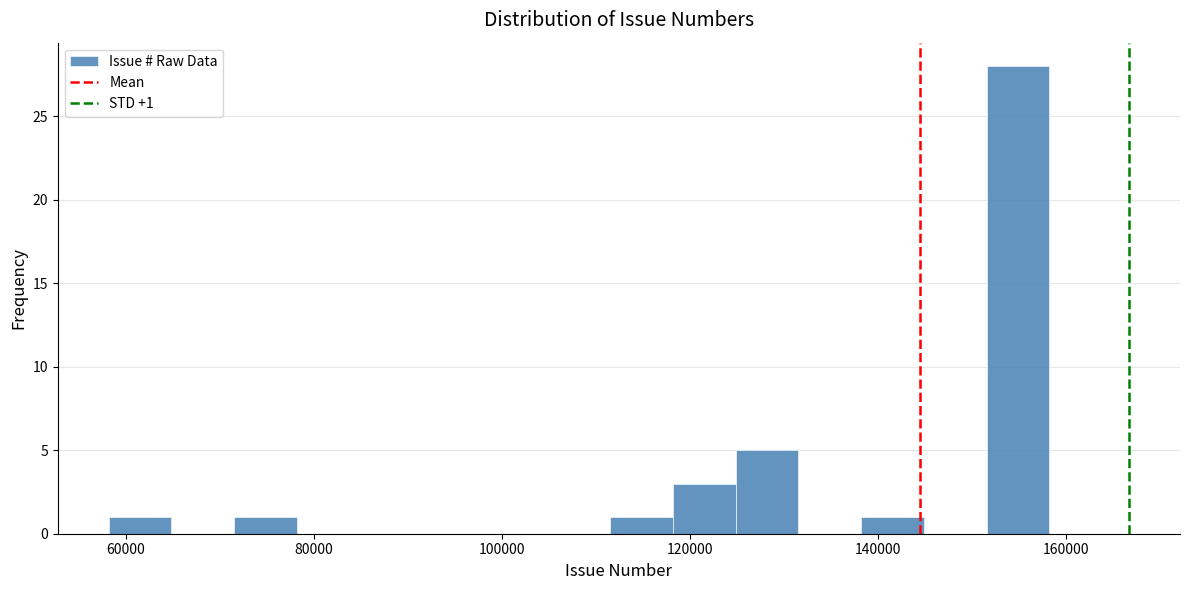

Read against the x-axis, roughly where is the centre of the tallest bar?

154000